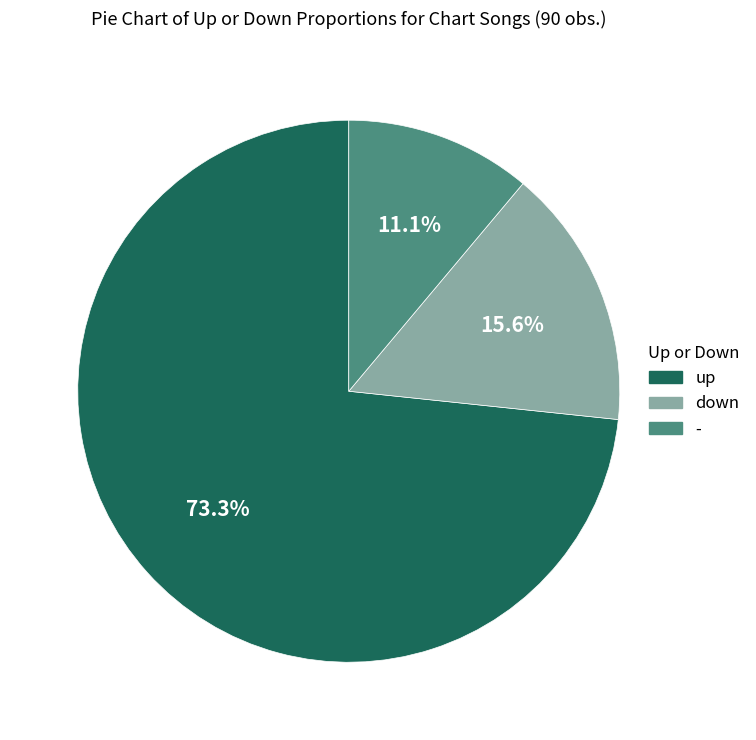

Is it true that down is 25% of the pie?

False